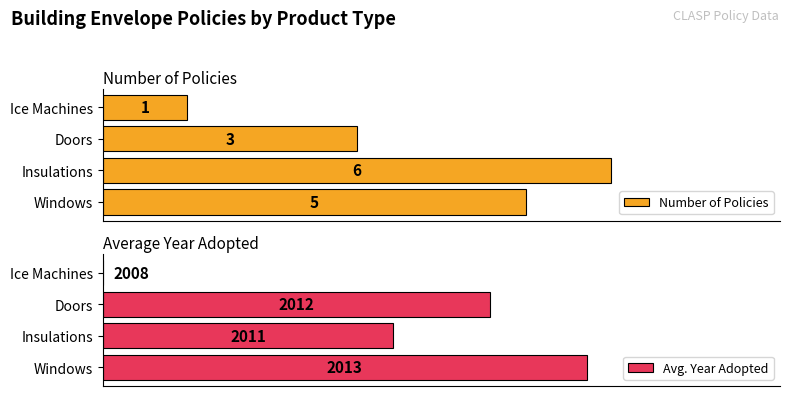

How many data points in Number of Policies are above 5?

1